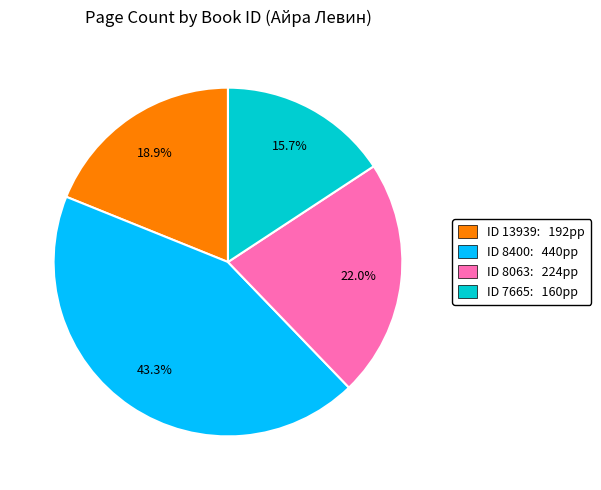

Count the number of slices in the pie.

4